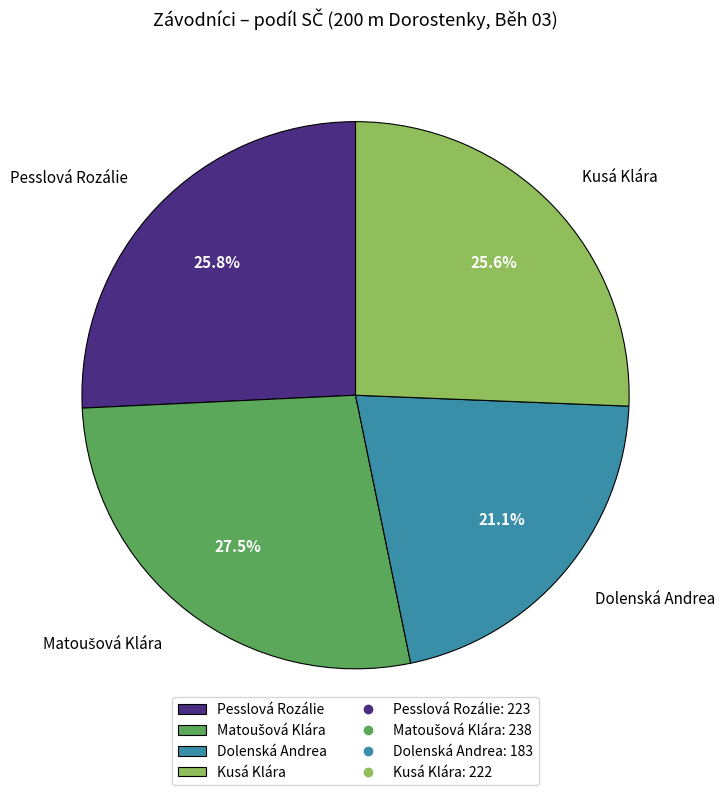

Which category has the smallest portion of the pie?

Dolenská Andrea